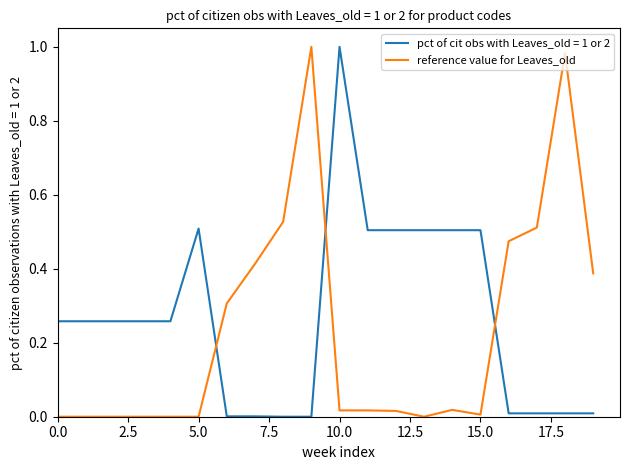

Which series ends up on top after the final intersection of pct of cit obs with Leaves_old = 1 or 2 and reference value for Leaves_old?

reference value for Leaves_old